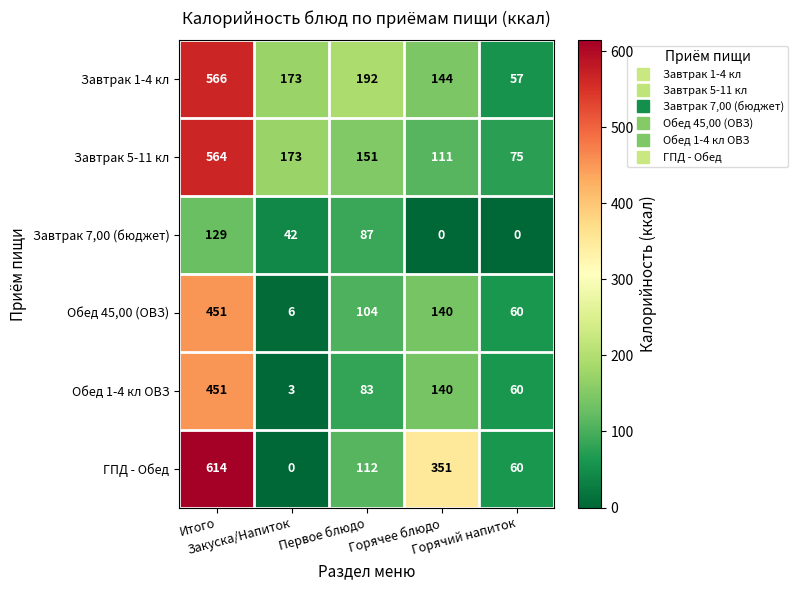

What is the difference between the second highest and second lowest values in the Обед 45,00 (ОВЗ) series?

80